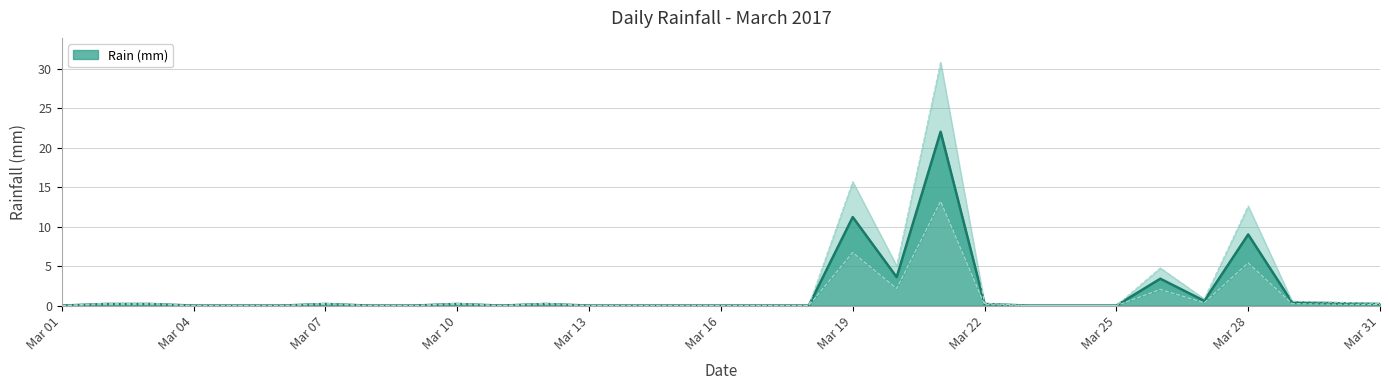

What is the maximum value for Rain (mm)?

22.0